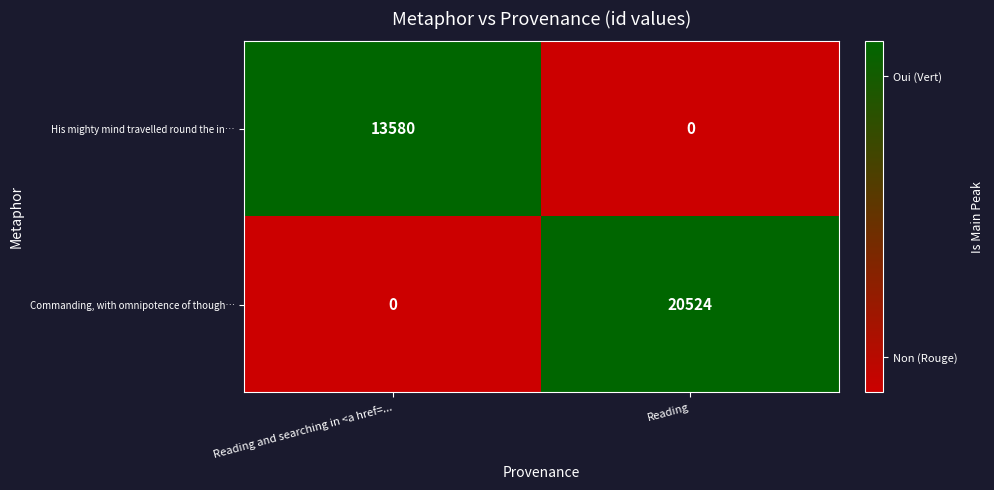

What is the total value across all series at Reading and searching in <a href=...?

13580